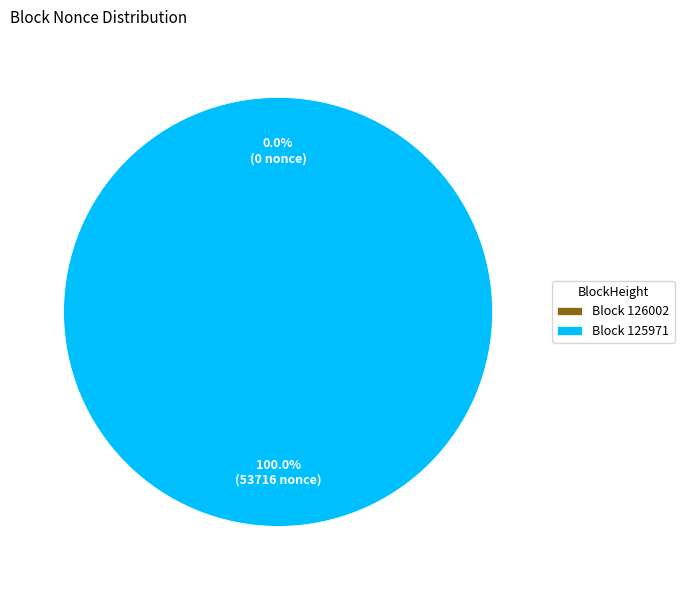

Which category accounts for the majority?

Block 125971